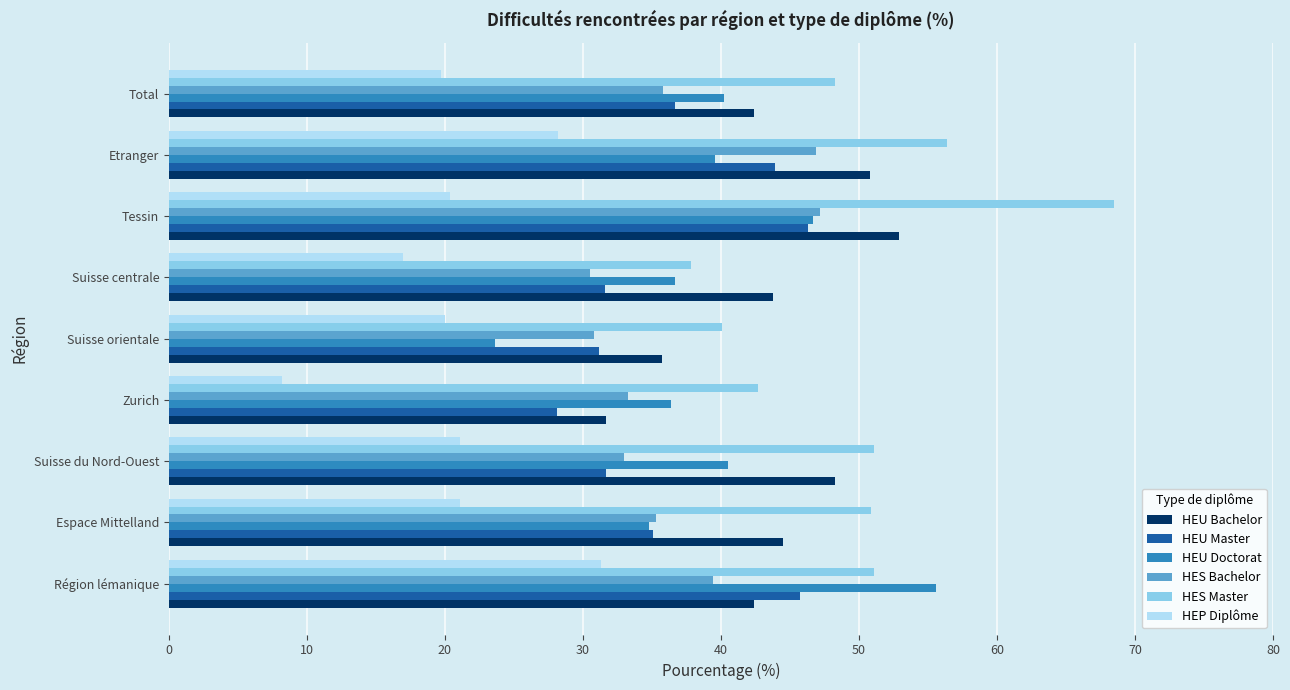

What is the difference between the maximum and minimum values in the HEU Bachelor series?

21.2